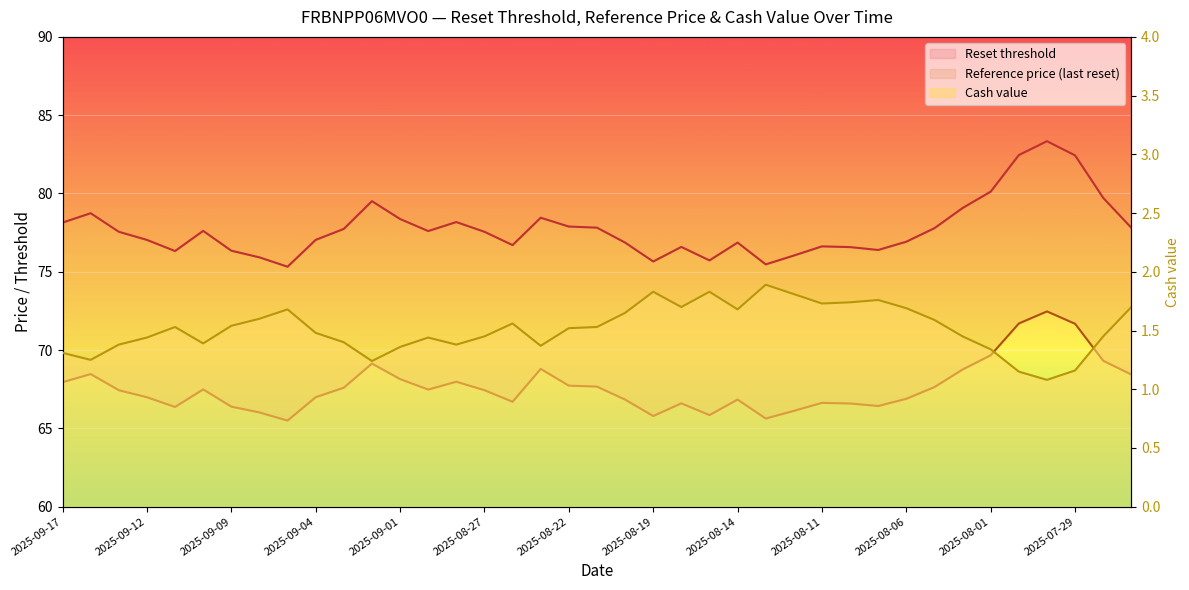

What is the value of the Cash value point at the 7th from the left?

1.5